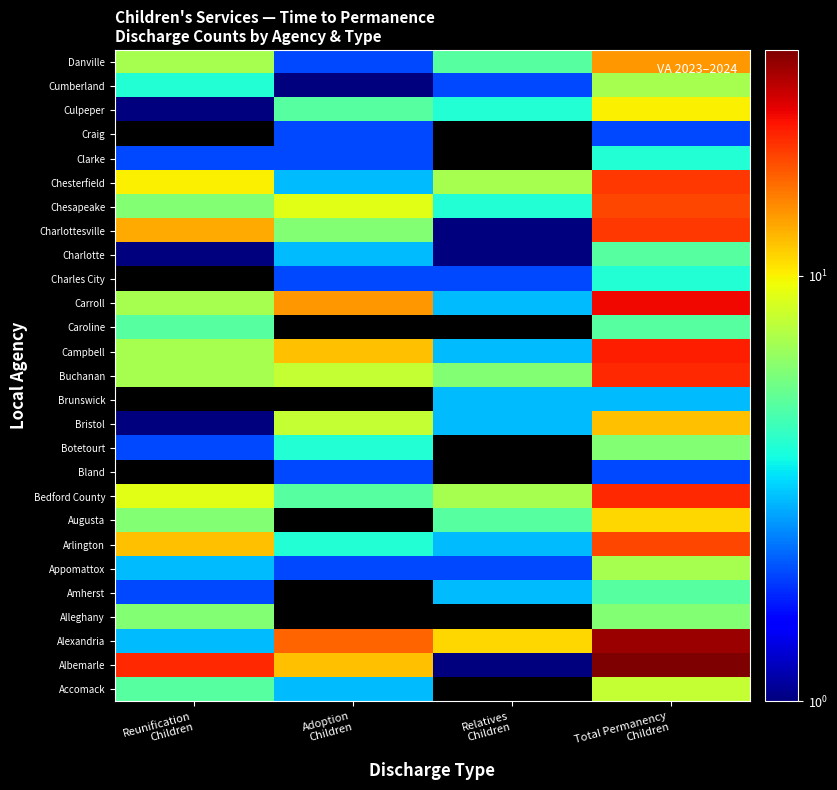

At which label does Clarke reach its minimum?

Reunification Children